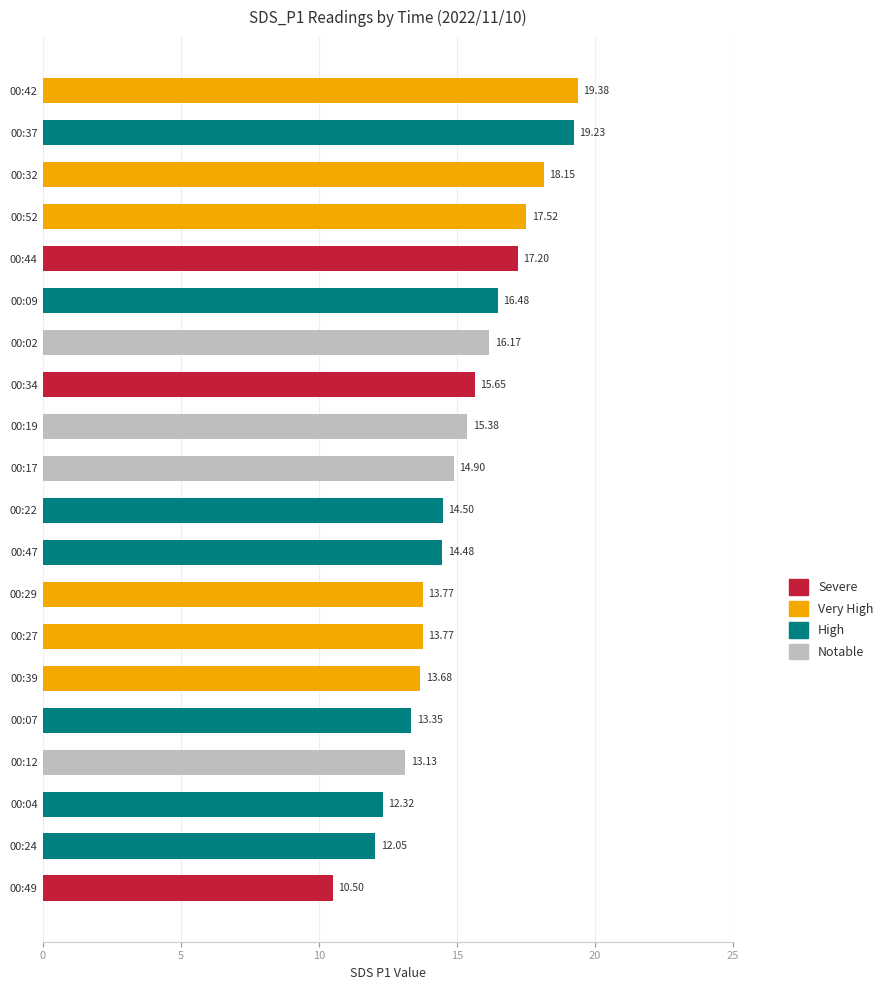

What is the sum of all values?

301.6